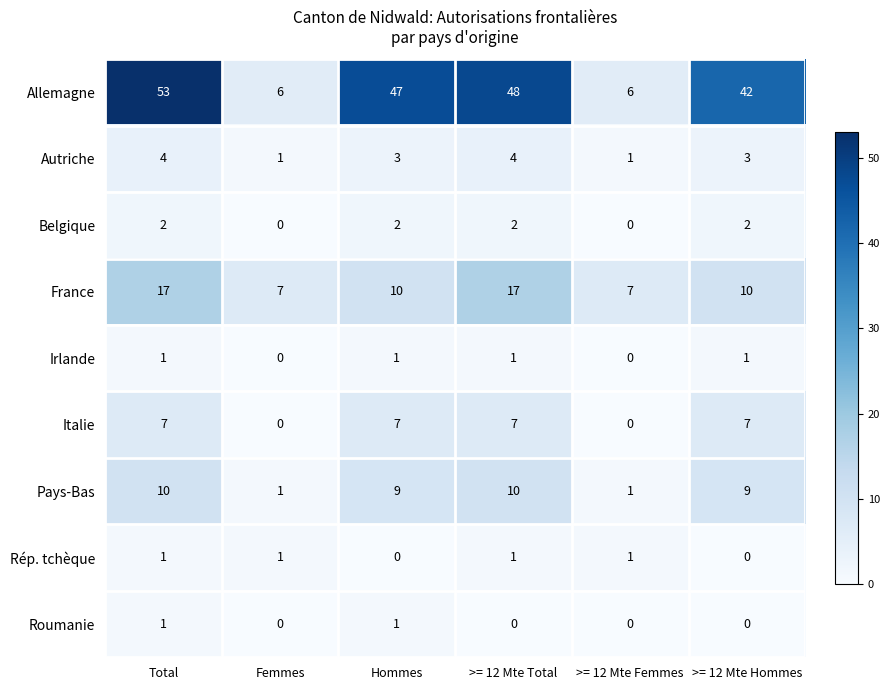

How many series are shown in this chart?

9